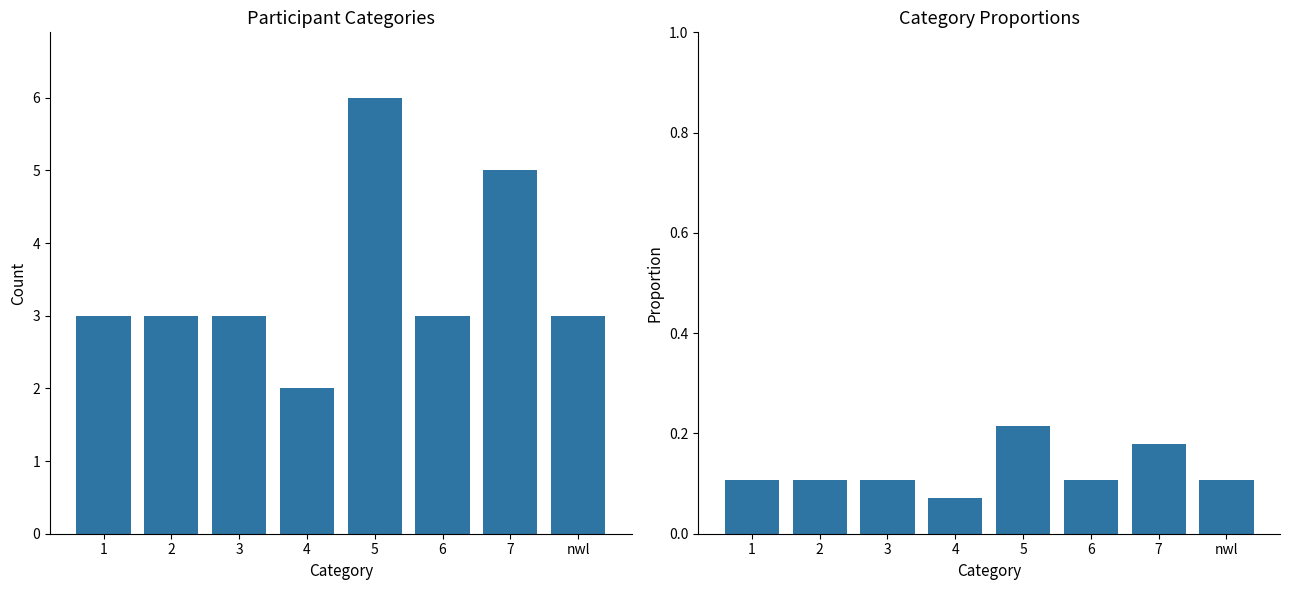

What is the label of the 6th bar from the right?

3